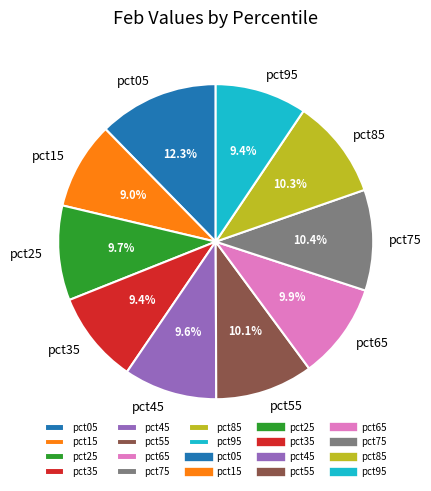

Is it true that pct35 is 9% of the pie?

True